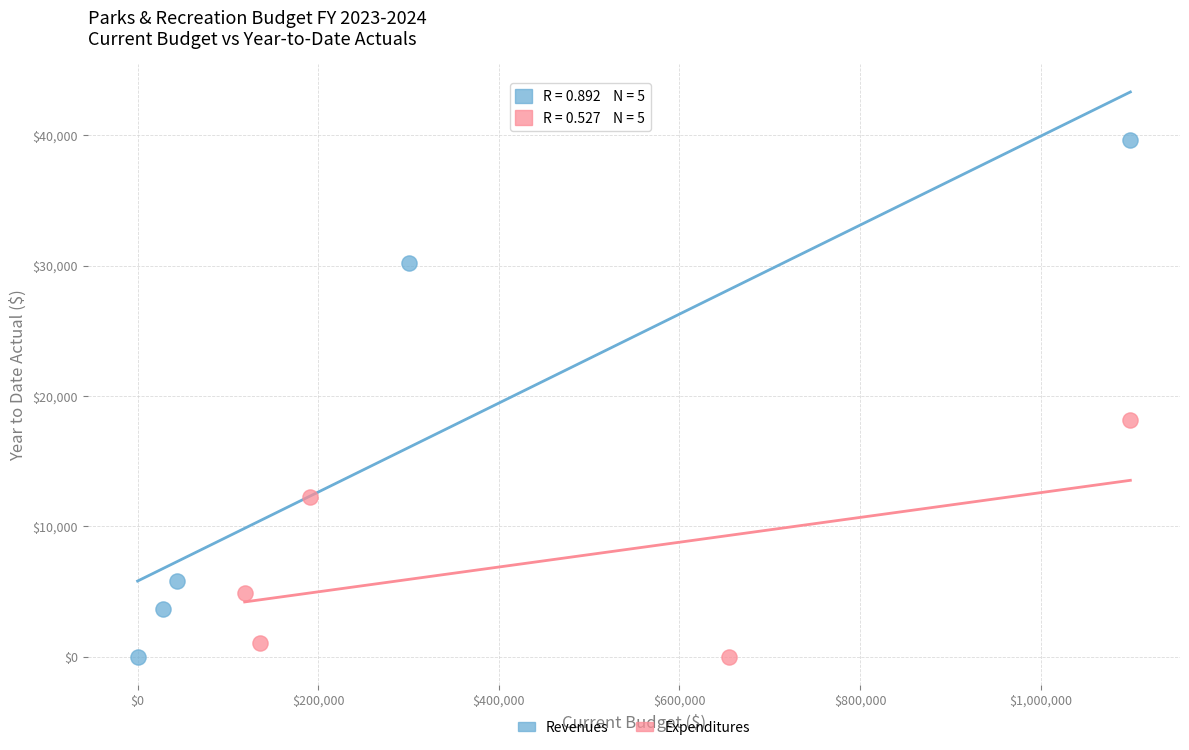

Which series contains the highest Y value?

Revenues